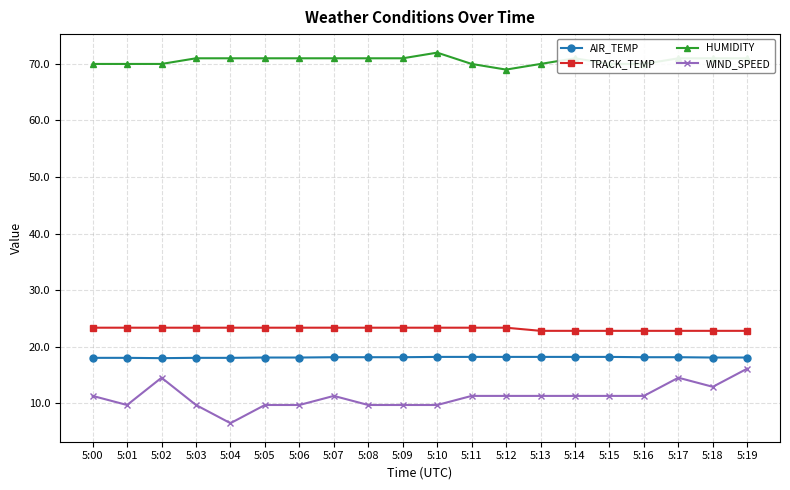

At which label does WIND_SPEED first exceed 11?

5:00